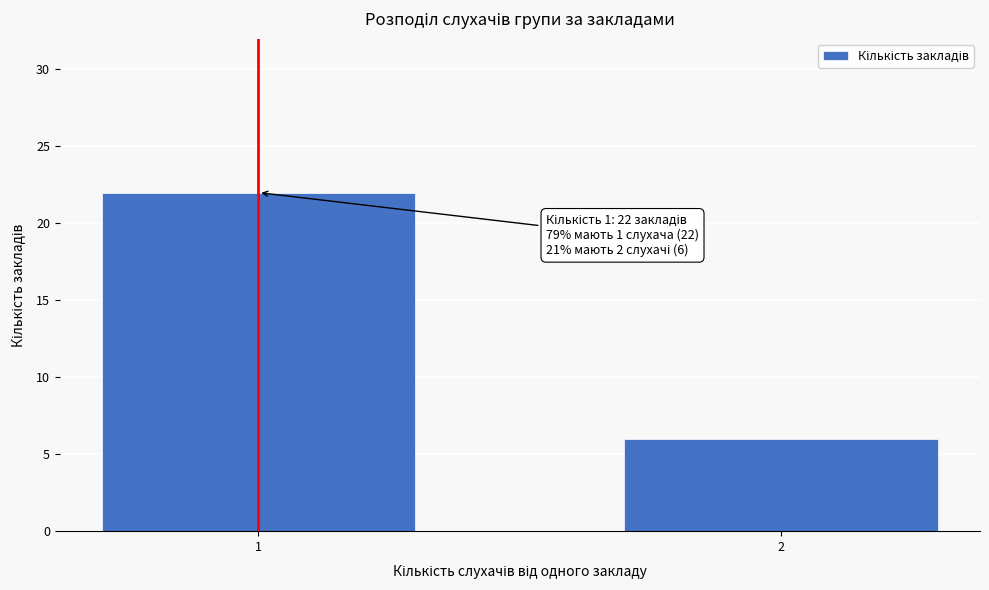

Reading left to right, what are all the values shown in this chart?

22	6